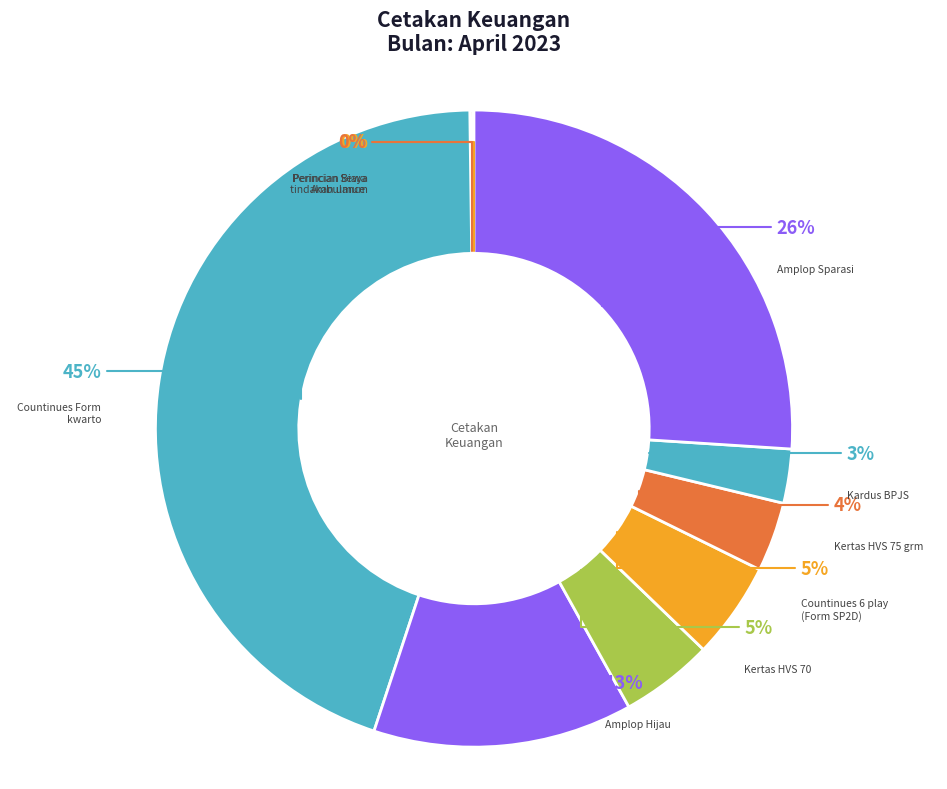

To the nearest percent, what is the average slice percentage?

11%